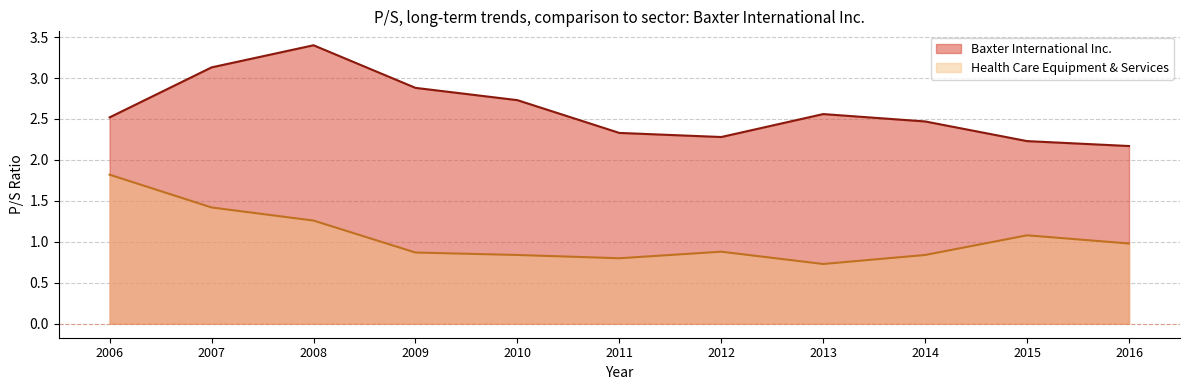

What is the difference between the maximum and second lowest values in the Health Care Equipment & Services series?

1.0